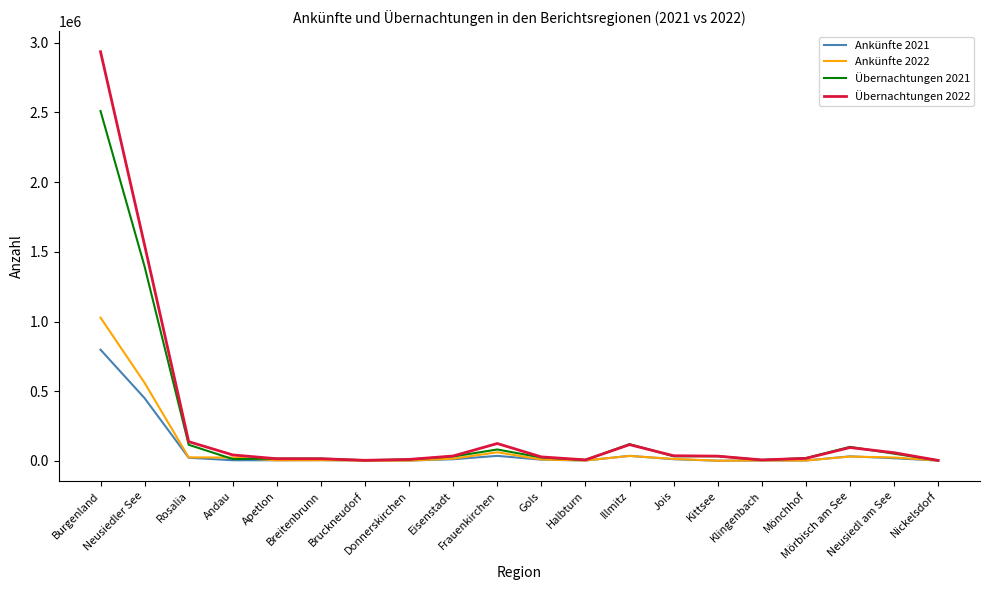

Rank the series by their maximum value, from highest to lowest.

Übernachtungen 2022, Übernachtungen 2021, Ankünfte 2022, Ankünfte 2021